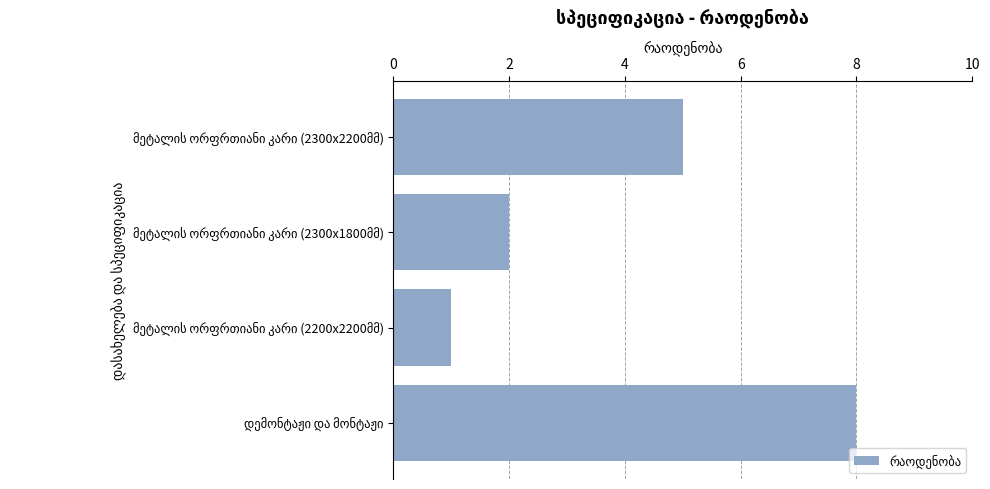

What is the maximum value shown in the chart?

8